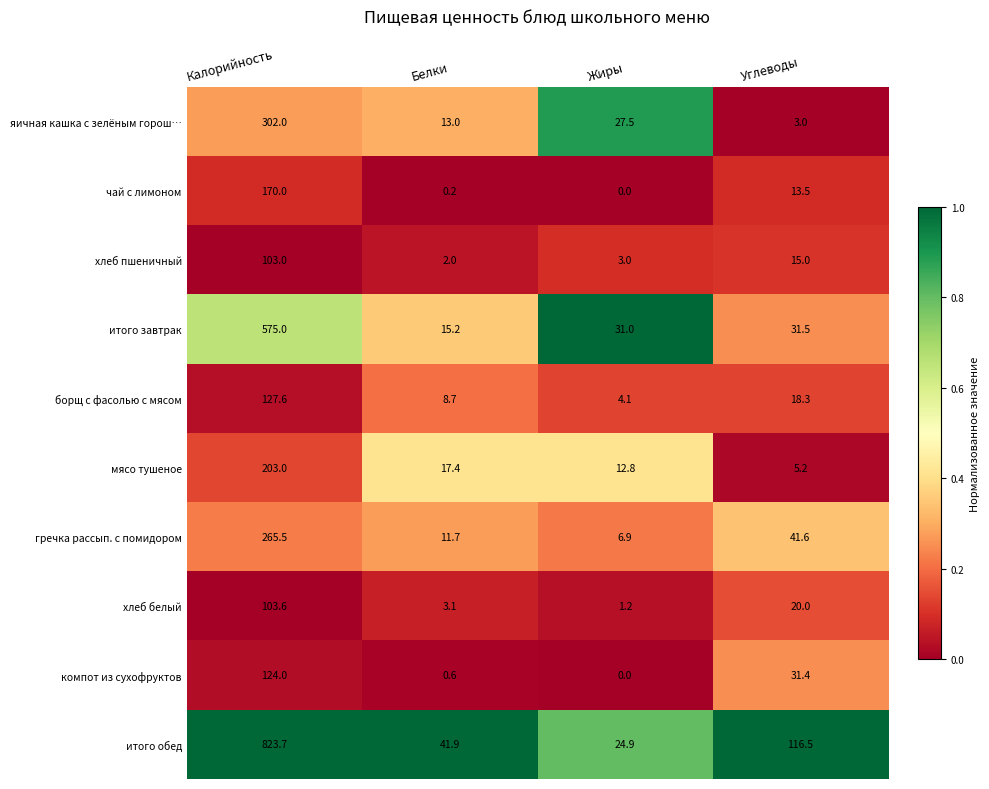

Which series has the largest range (max minus min)?

итого обед